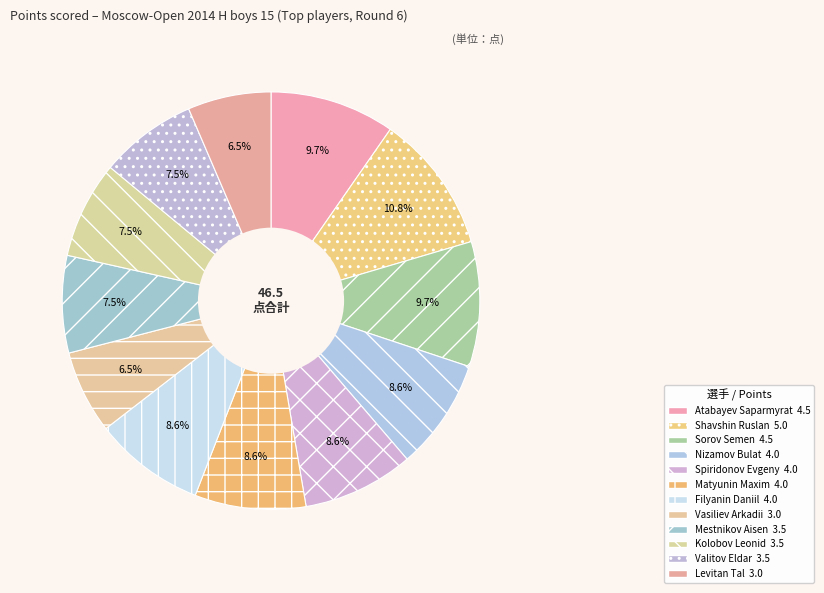

Between Mestnikov Aisen and Nizamov Bulat, which is larger?

Nizamov Bulat